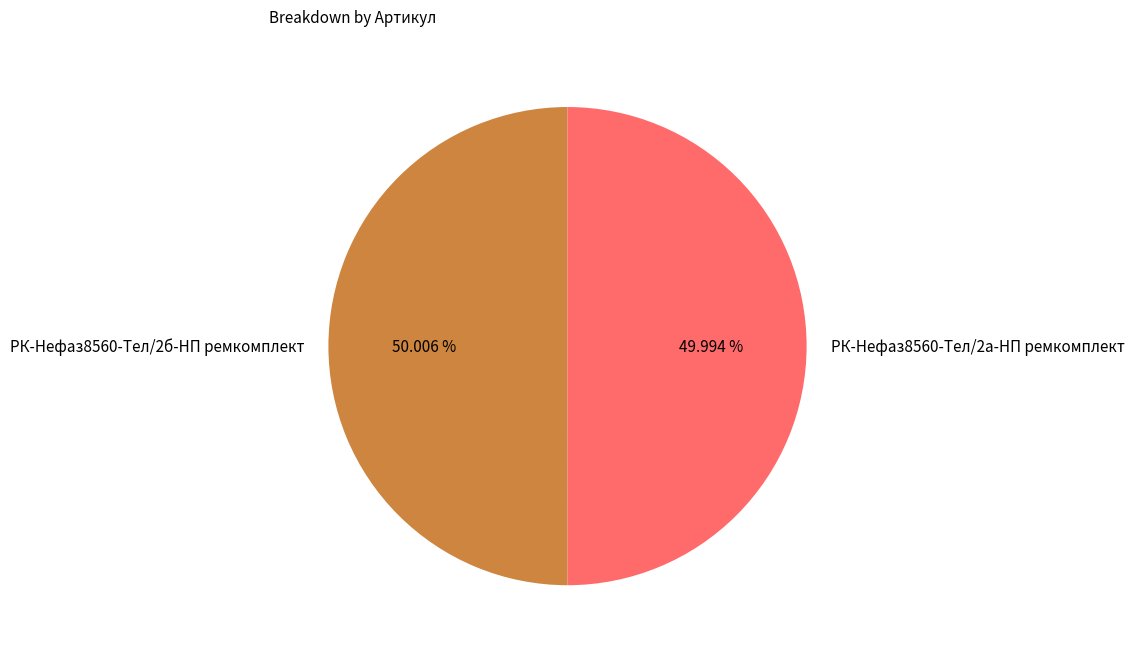

The РК-Нефаз8560-Тел/2б-НП ремкомплект slice represents 50% of the pie. True or false?

True